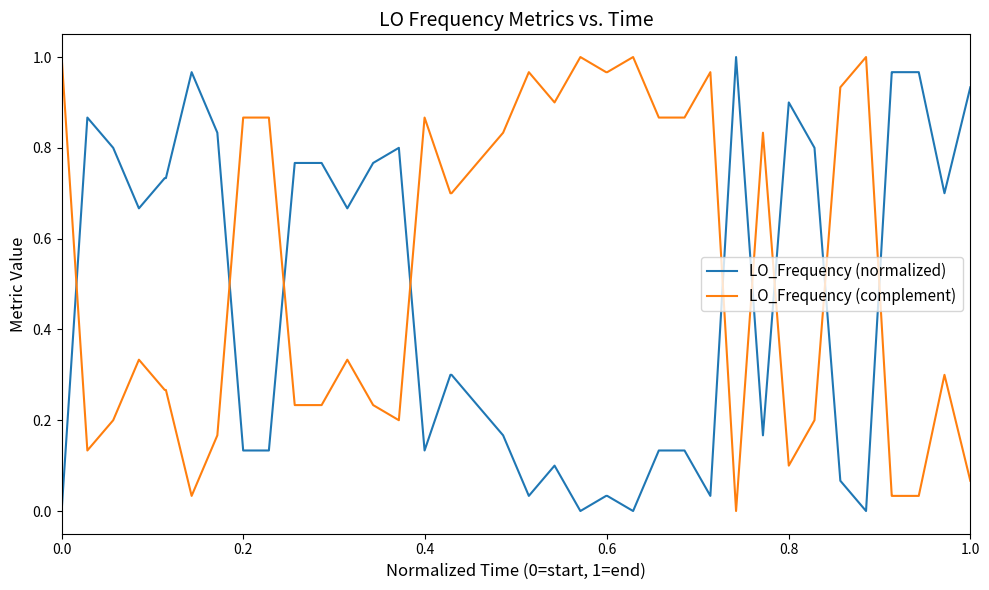

Rank the series by their average value, from highest to lowest.

LO_Frequency (complement), LO_Frequency (normalized)